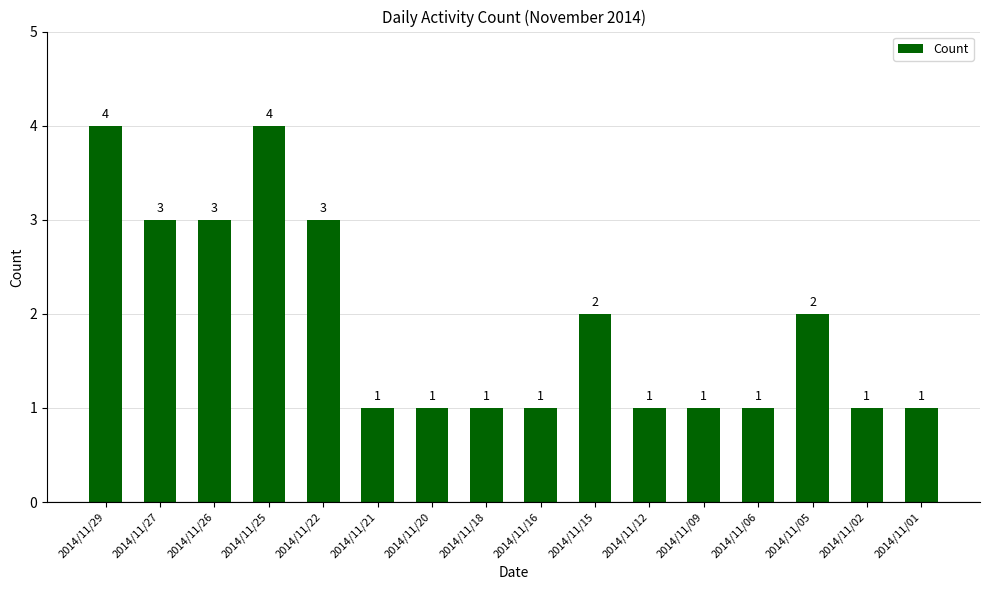

What is the greatest value displayed?

4